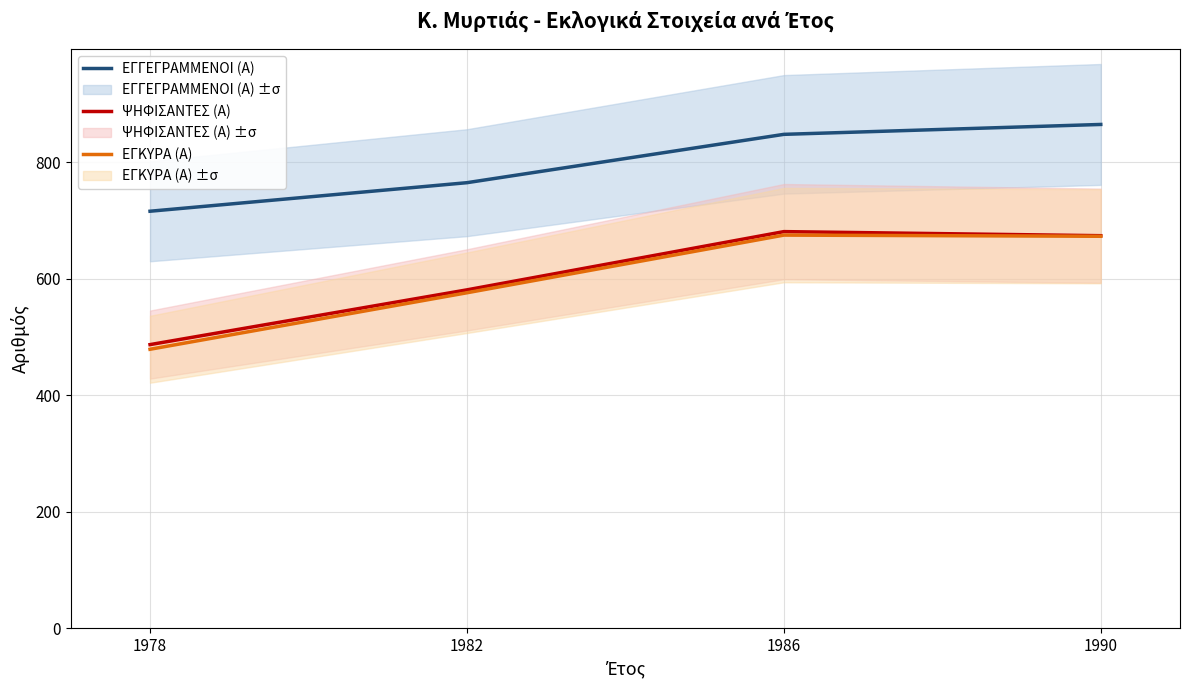

True or false: ΕΓΓΕΓΡΑΜΜΕΝΟΙ (Α) and ΨΗΦΙΣΑΝΤΕΣ (Α) intersect in this chart.

False